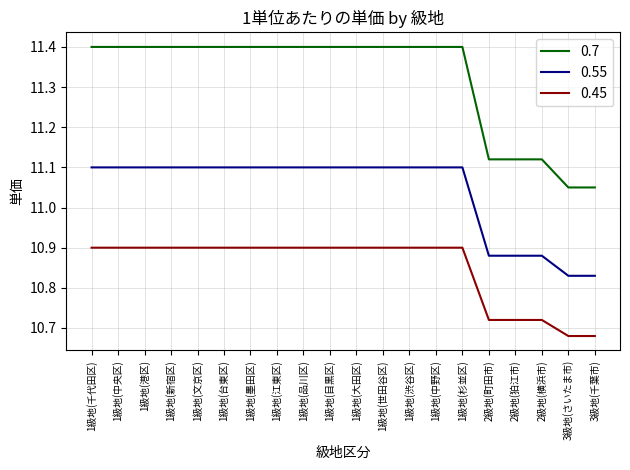

What is the difference between the second highest and minimum values in the 0.45 series?

0.2